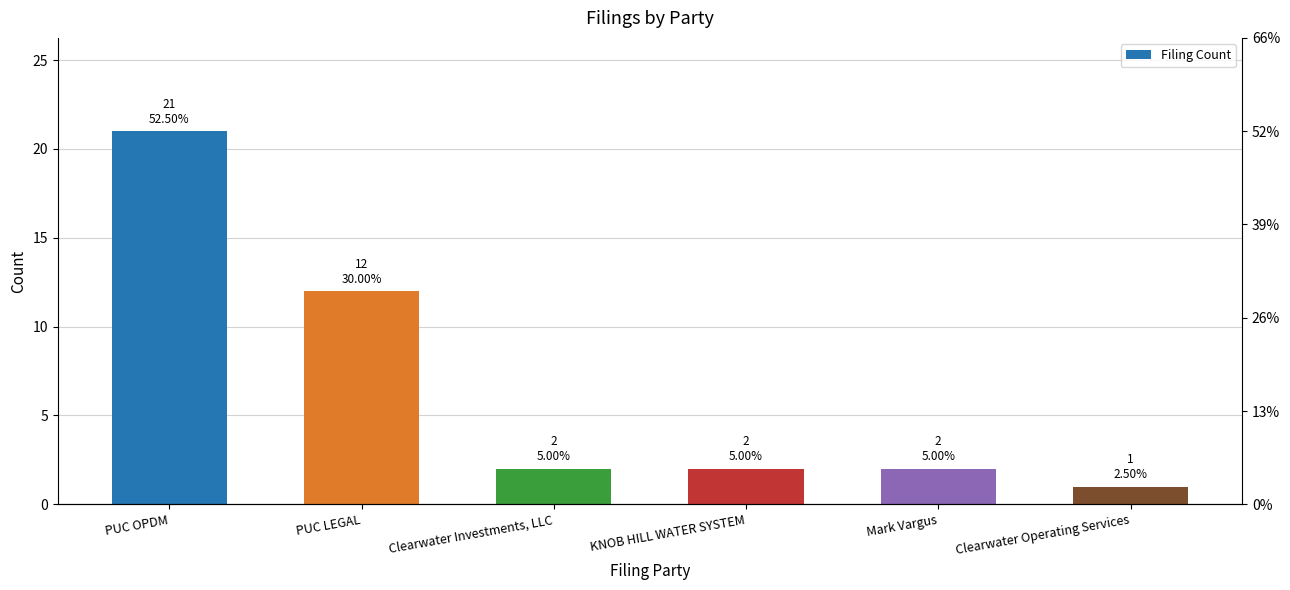

What is the sum of all values?

40